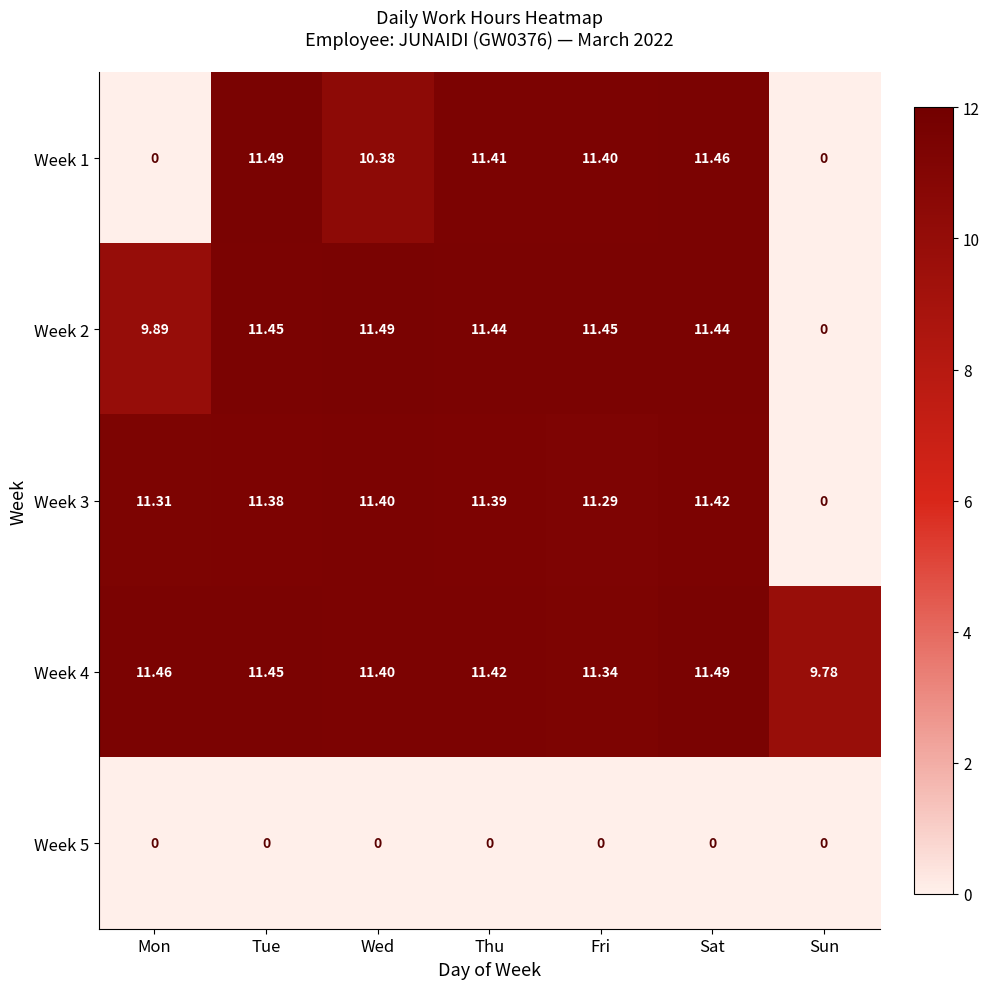

At which category is the sum across all series the highest?

Sat